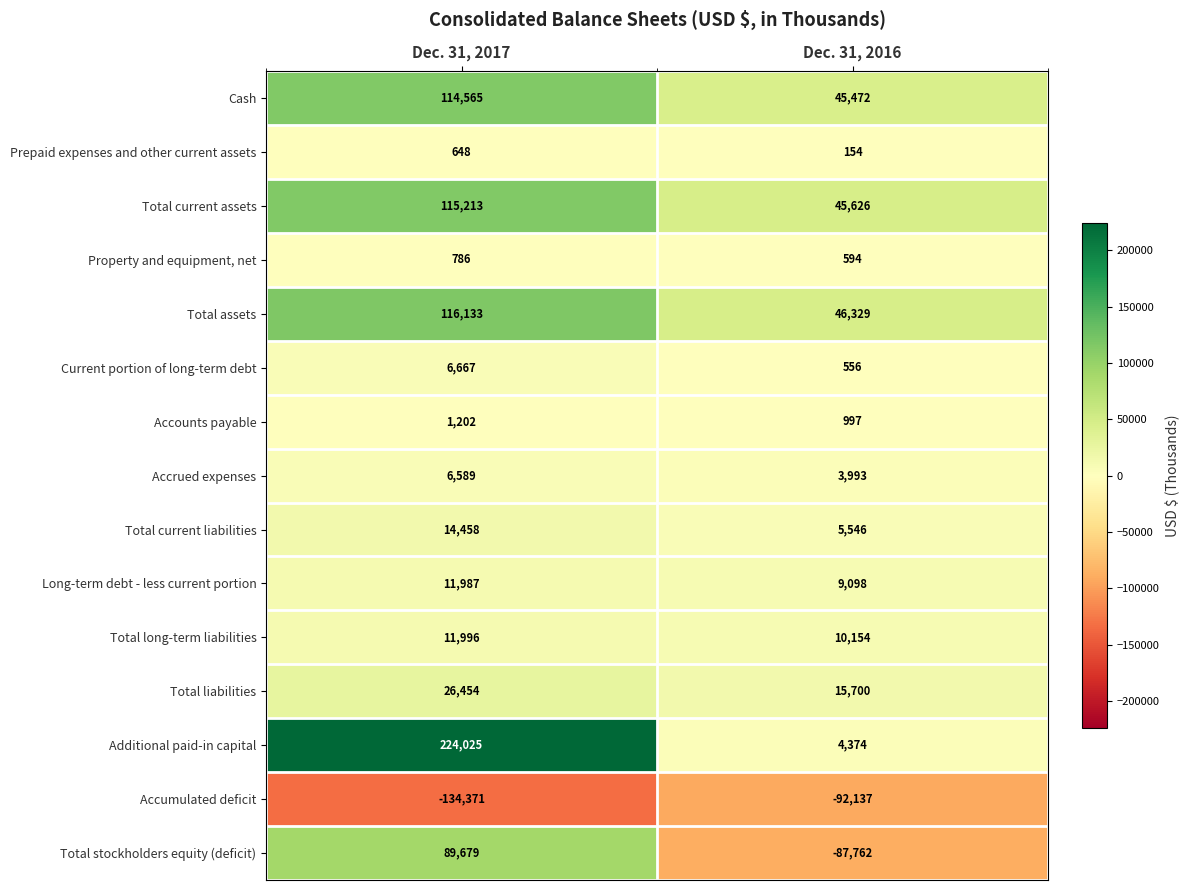

Reading left to right, extract all data points from this chart.

Cash: Dec. 31, 2017=114565	Dec. 31, 2016=45472
Prepaid expenses and other current assets: Dec. 31, 2017=648	Dec. 31, 2016=154
Total current assets: Dec. 31, 2017=115213	Dec. 31, 2016=45626
Property and equipment, net: Dec. 31, 2017=786	Dec. 31, 2016=594
Total assets: Dec. 31, 2017=116133	Dec. 31, 2016=46329
Current portion of long-term debt: Dec. 31, 2017=6667	Dec. 31, 2016=556
Accounts payable: Dec. 31, 2017=1202	Dec. 31, 2016=997
Accrued expenses: Dec. 31, 2017=6589	Dec. 31, 2016=3993
Total current liabilities: Dec. 31, 2017=14458	Dec. 31, 2016=5546
Long-term debt - less current portion: Dec. 31, 2017=11987	Dec. 31, 2016=9098
Total long-term liabilities: Dec. 31, 2017=11996	Dec. 31, 2016=10154
Total liabilities: Dec. 31, 2017=26454	Dec. 31, 2016=15700
Additional paid-in capital: Dec. 31, 2017=224025	Dec. 31, 2016=4374
Accumulated deficit: Dec. 31, 2017=-134371	Dec. 31, 2016=-92137
Total stockholders equity (deficit): Dec. 31, 2017=89679	Dec. 31, 2016=-87762